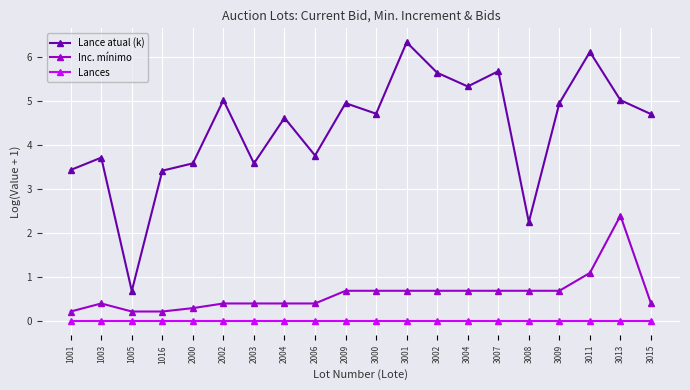

Does the chart display data point markers on the line(s)?

Yes